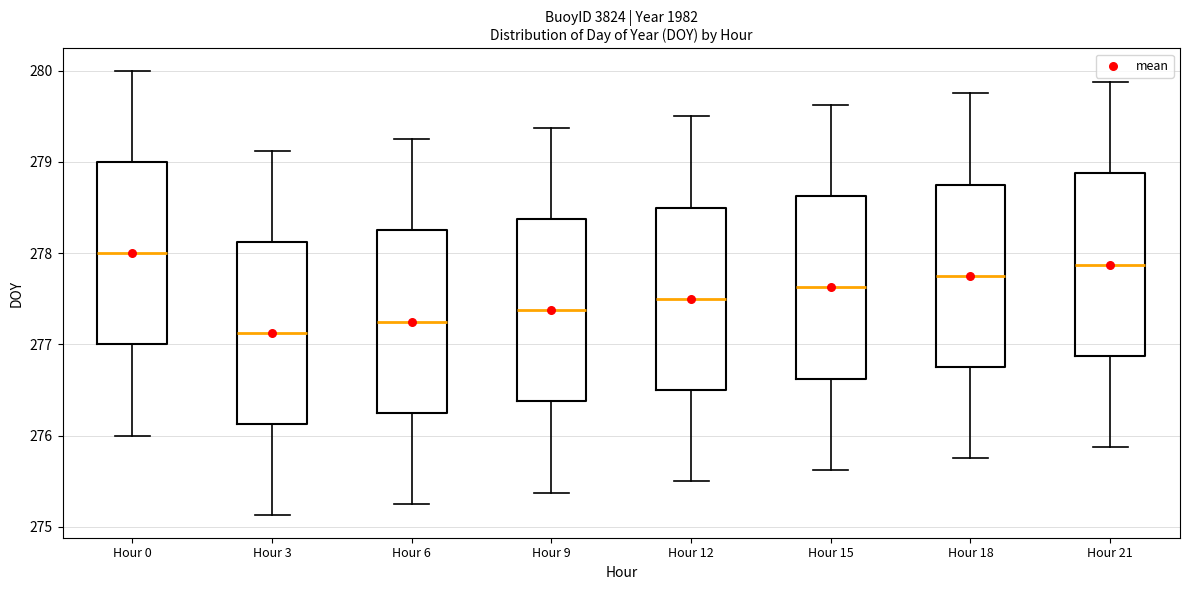

Which box has the lowest median line?

Hour 3